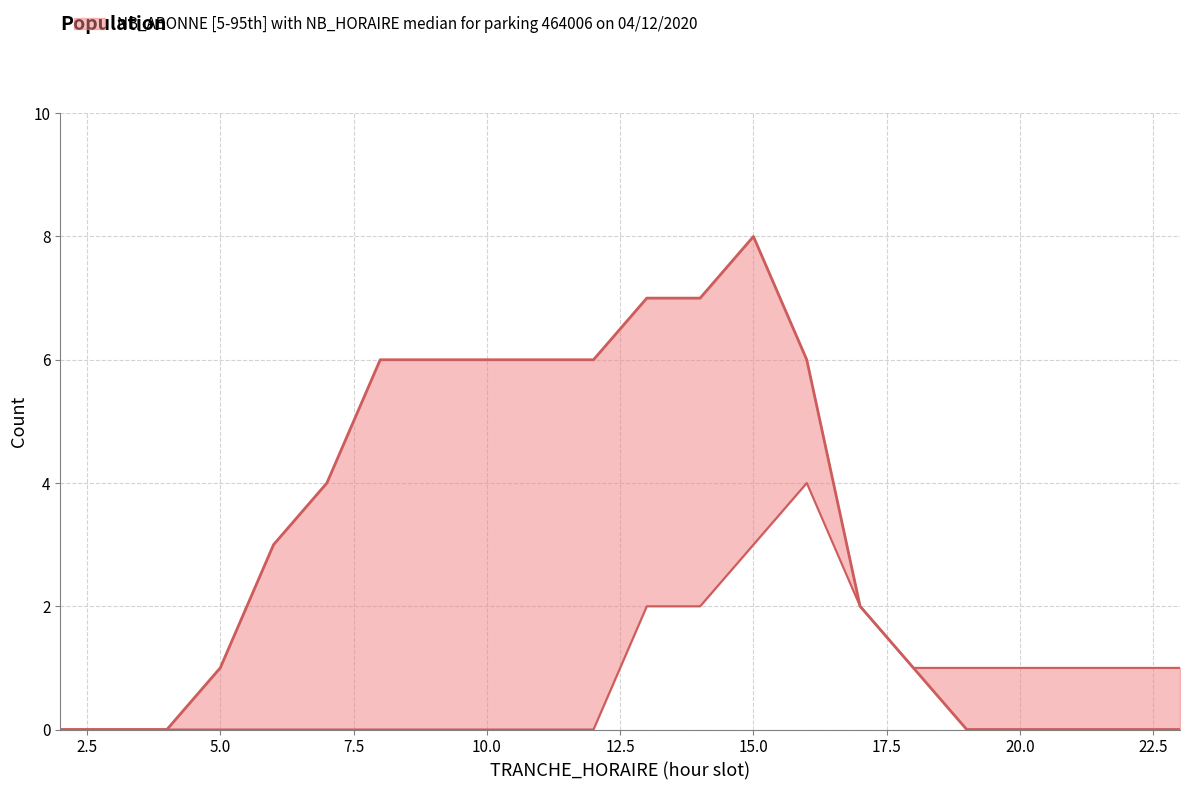

At which label does NB_ABONNE (median) reach its peak?

15.0